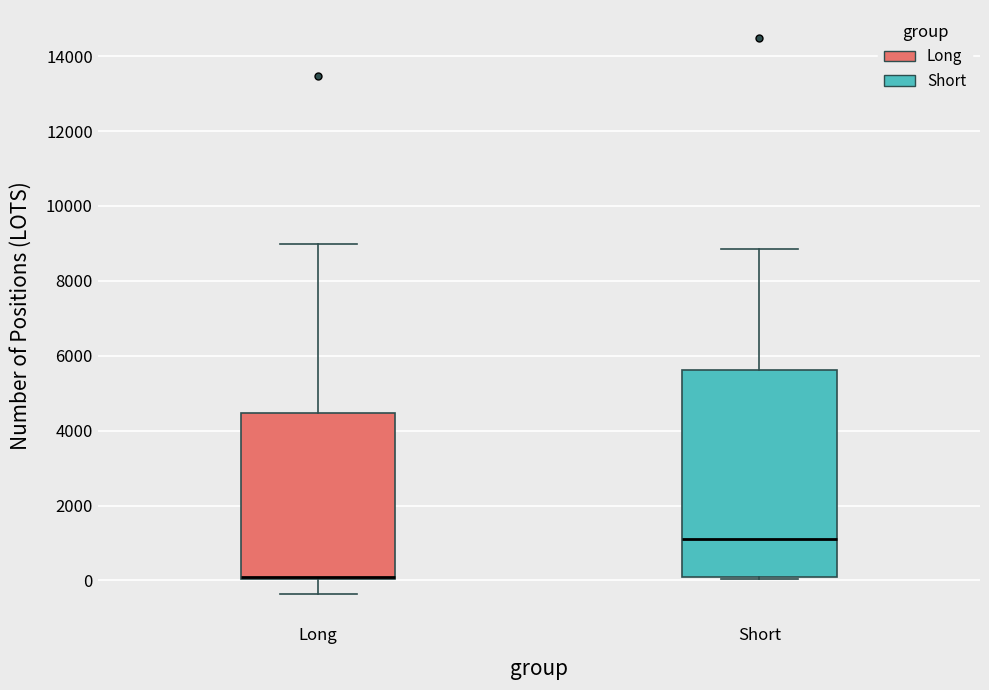

Reading left to right, transcribe this box plot: for each box, give where its median line is, the range the box spans, and where its two whiskers end, as read against the y-axis. The values are not printed on the chart, so give them approximately, as read against the axis.

Long: median 0 (drawn on the box's lower edge), box 0 to 4400, whiskers -400 to 9000
Short: median 1000, box 0 to 5600, whiskers 0 to 8800